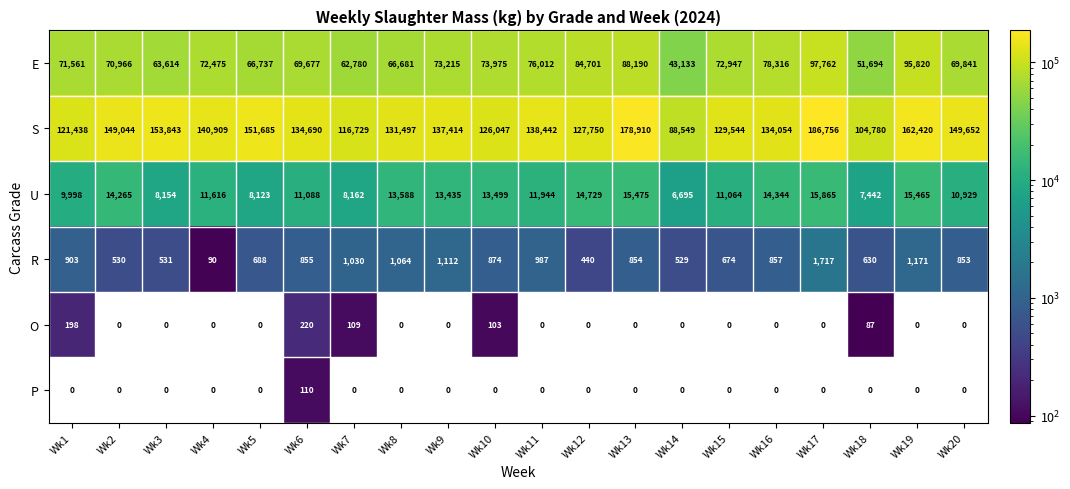

Which series has the widest spread of values?

S